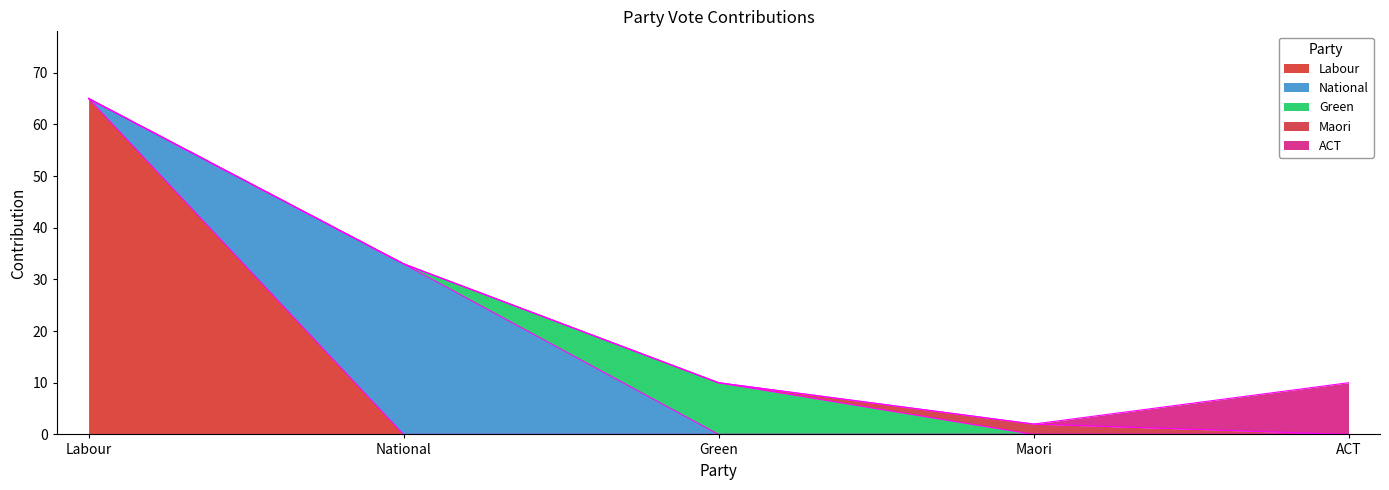

True or false: national has more than 2 interior local peaks.

False